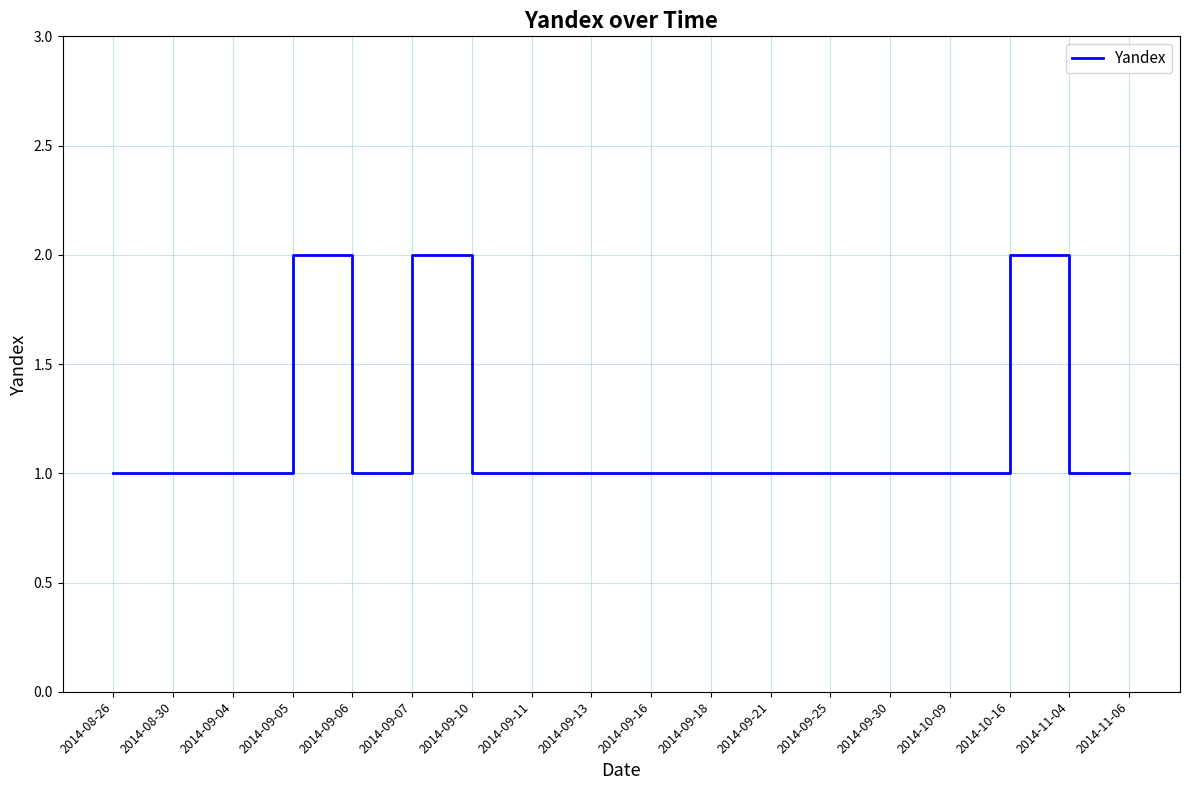

Reading right to left, extract all data points from this chart.

1	1	2	1	1	1	1	1	1	1	1	1	2	1	2	1	1	1